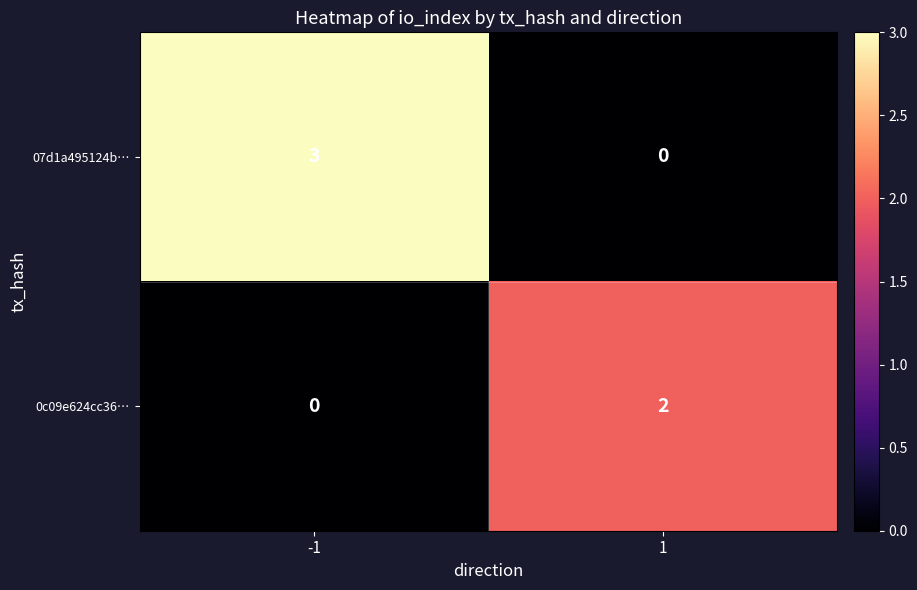

How many series are shown in this chart?

2